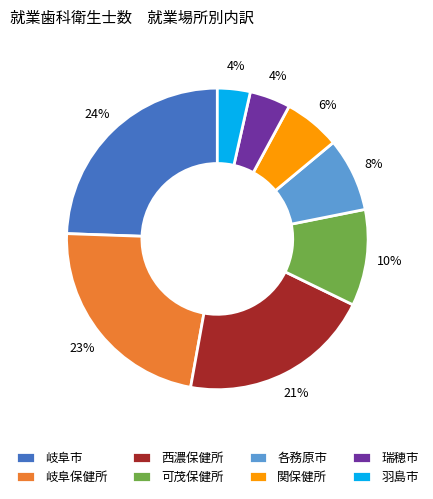

Which category has the biggest portion of the pie?

岐阜市